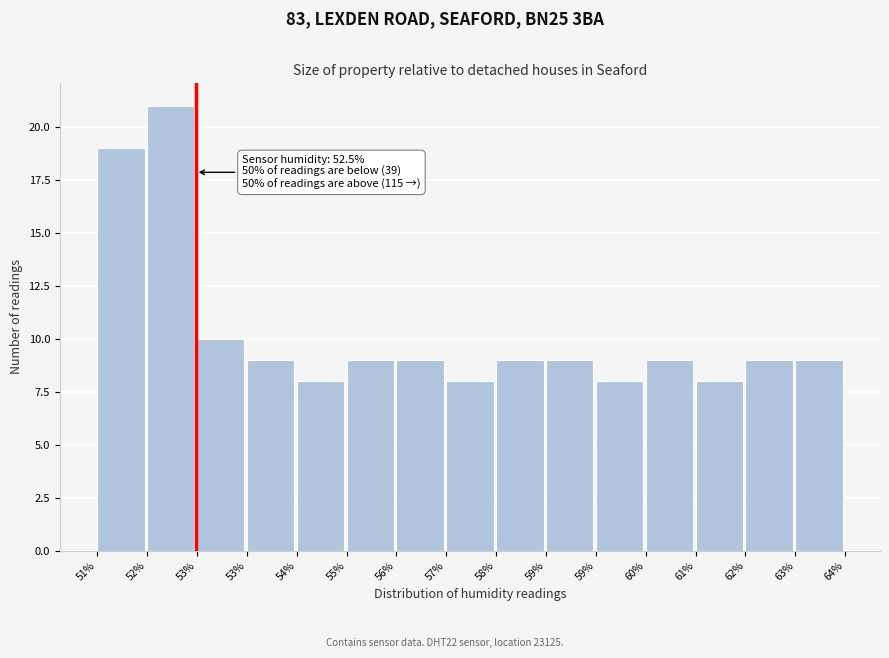

How many data points does each series have?

15